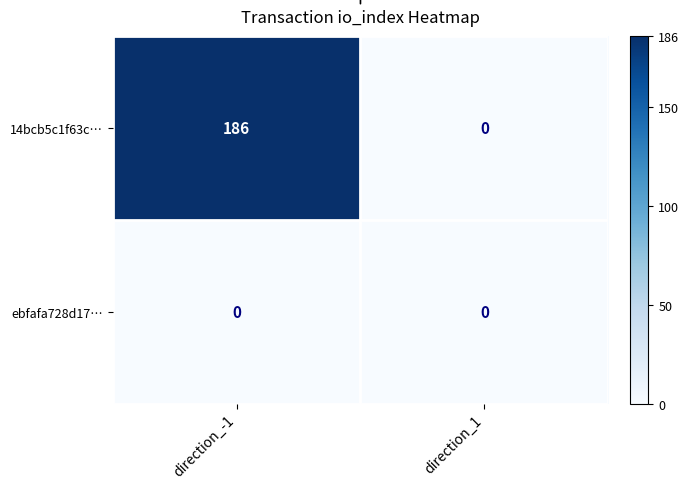

Reading right to left, list all the values displayed in this chart.

14bcb5c1f63c…: direction_1=0	direction_-1=186
ebfafa728d17…: direction_1=0	direction_-1=0